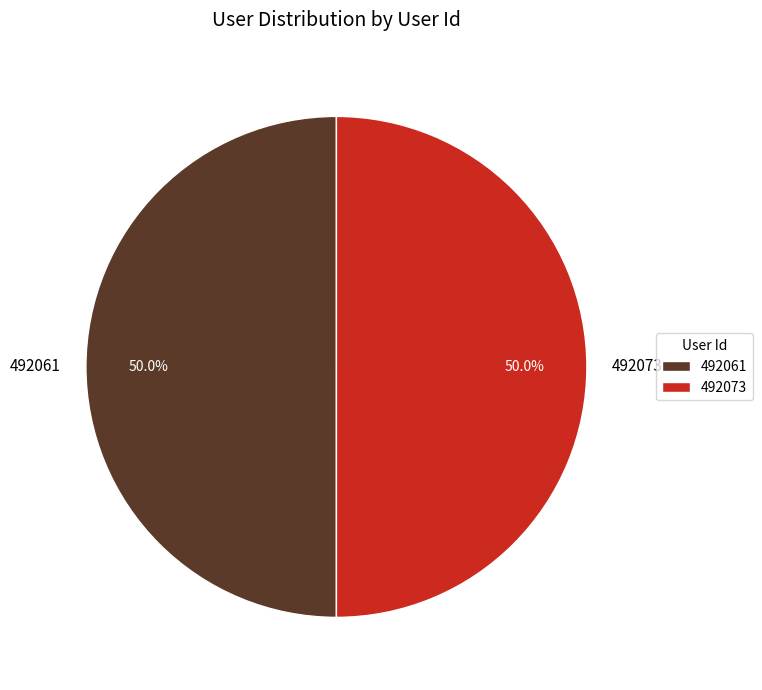

To the nearest percent, what is the average slice percentage?

50%